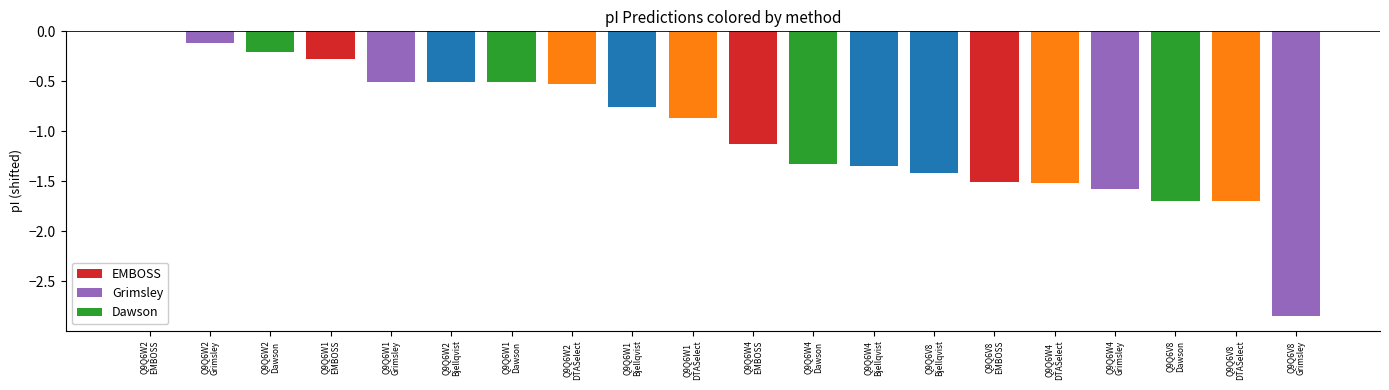

At which category does the chart reach its minimum across all series?

Q9Q6V8